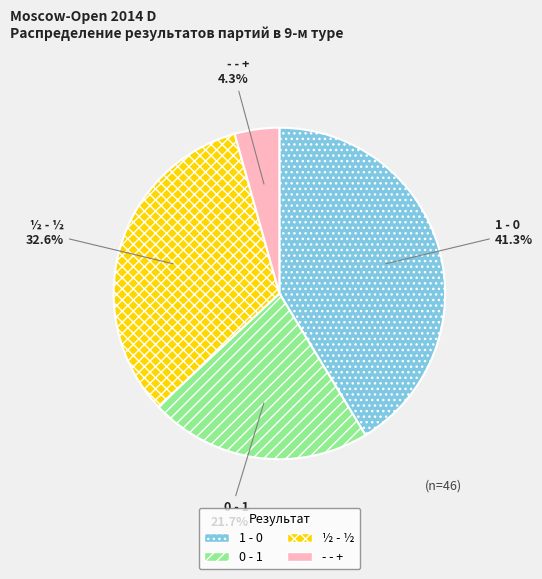

To the nearest percent, what is the difference between the largest and smallest slice percentages?

37%